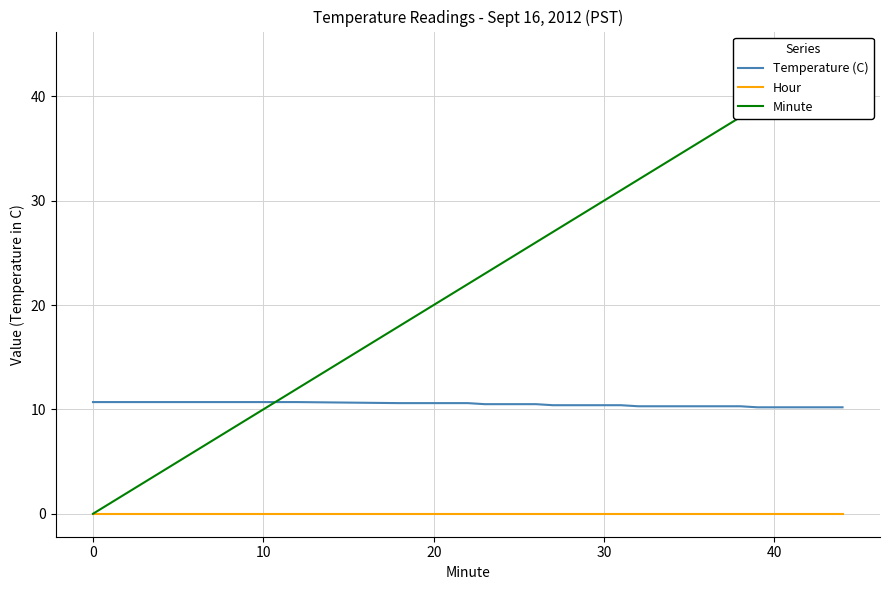

True or false: Temperature (C) and Hour intersect in this chart.

False